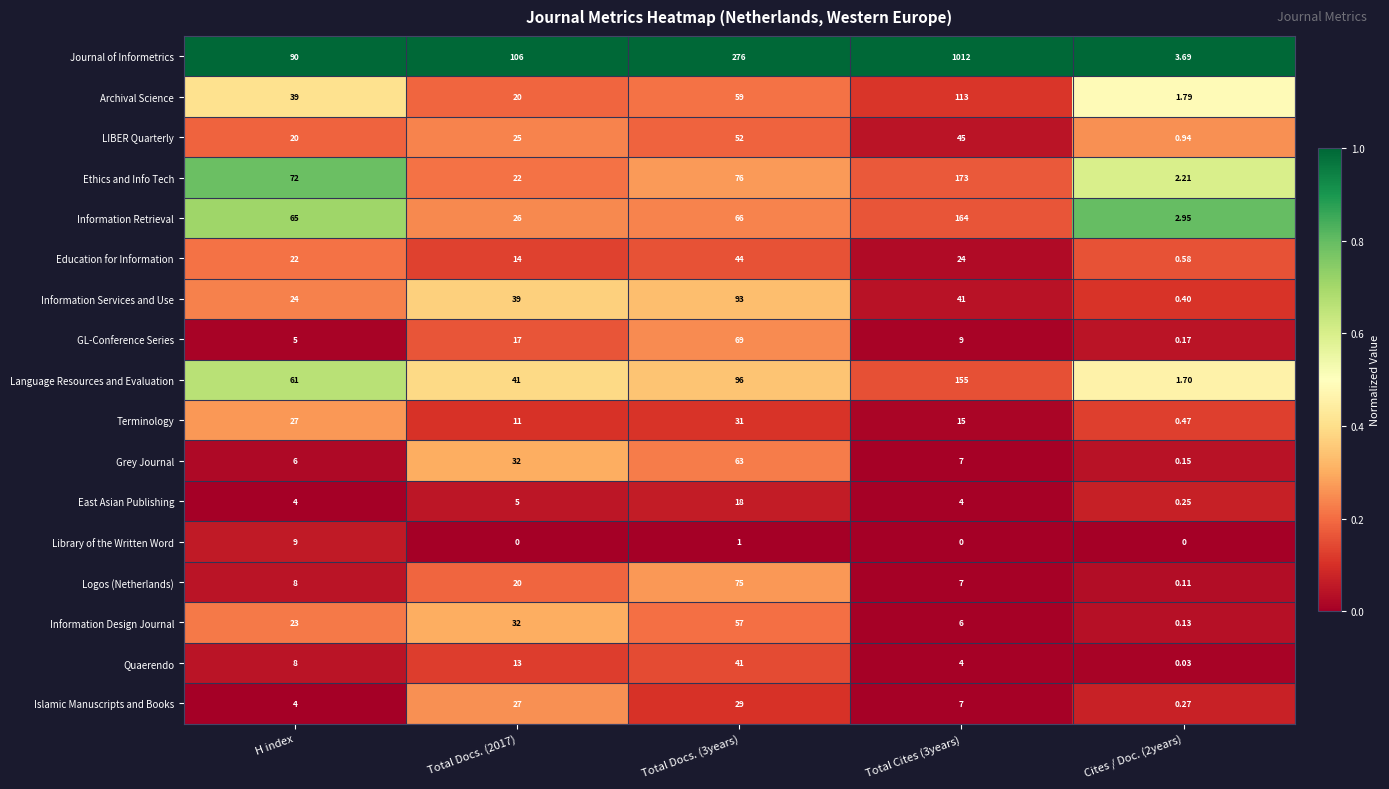

What is the difference between the highest and lowest values at Total Docs. (2017)?

106.0